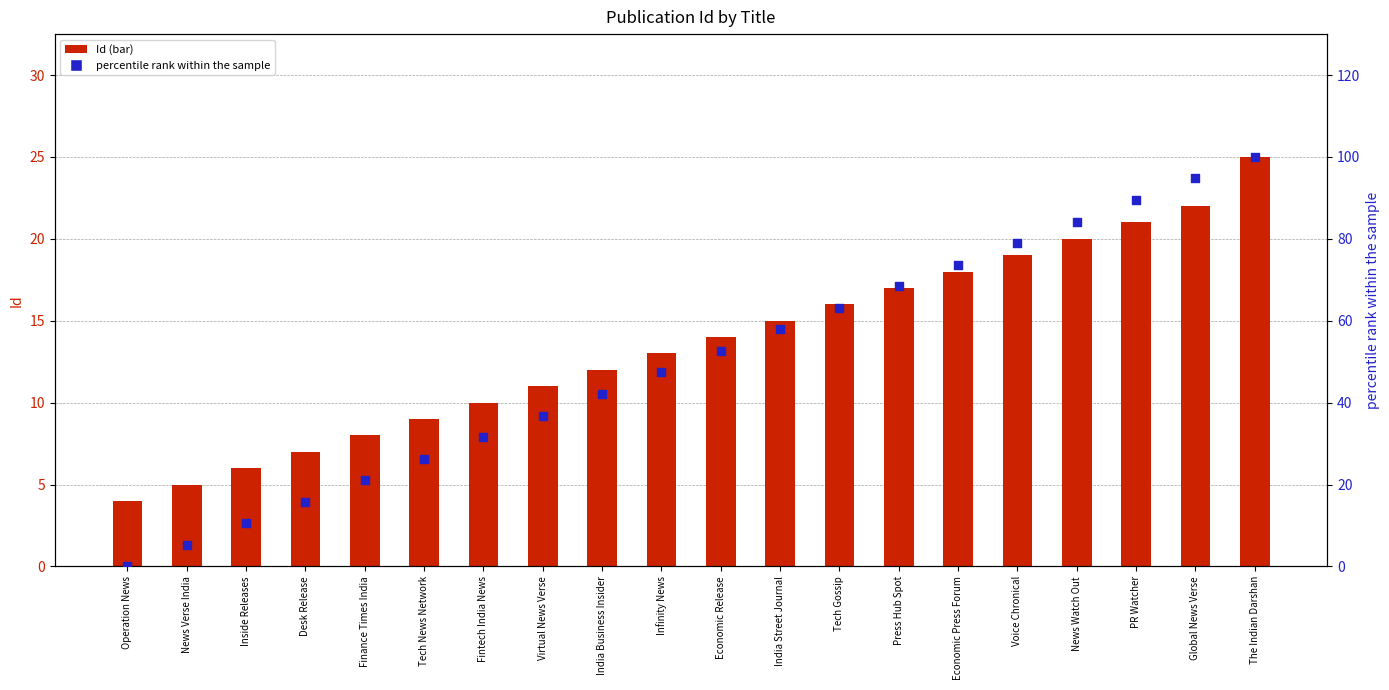

What is the total value across all series at Desk Release?

22.8